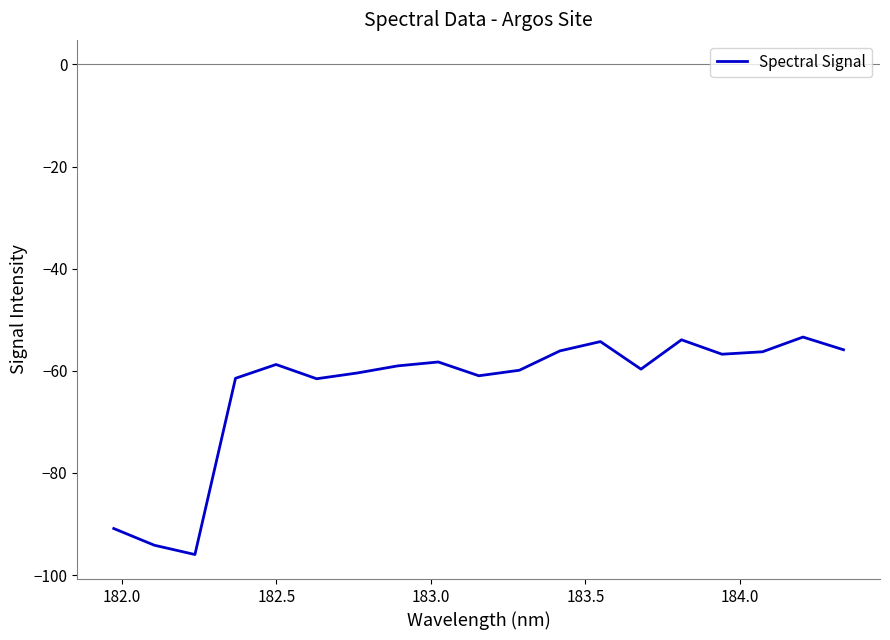

What is the difference between the maximum and minimum values?

42.6